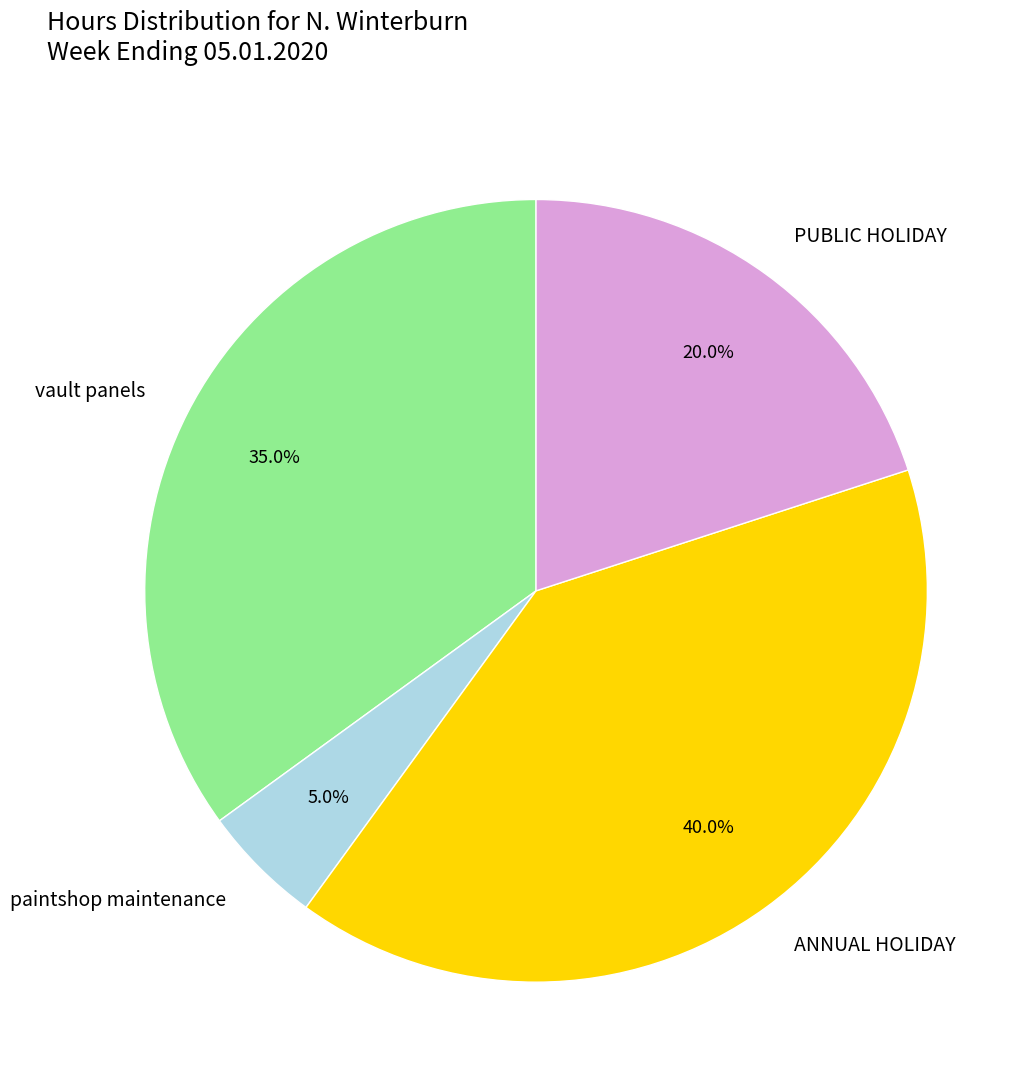

Does vault panels represent more than half of the total?

No